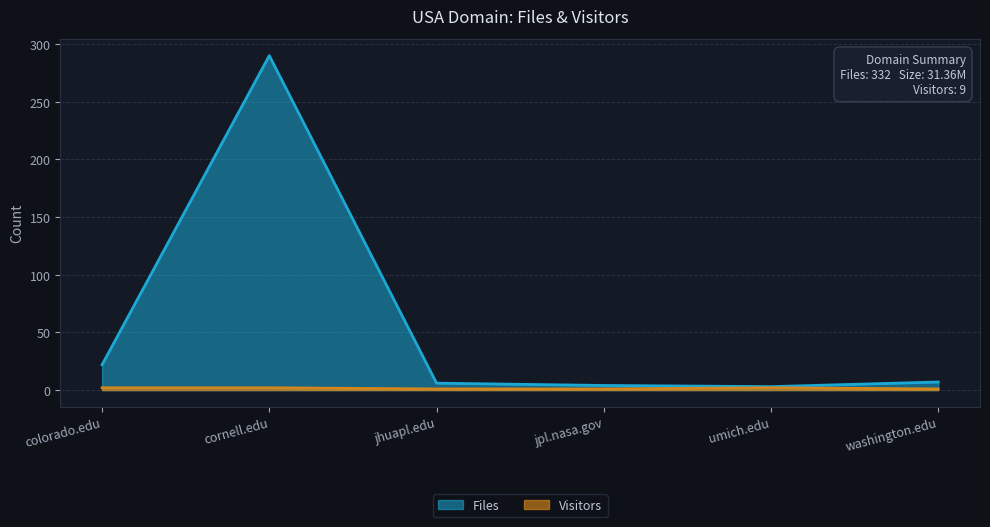

What is the sum of all Files values?

332